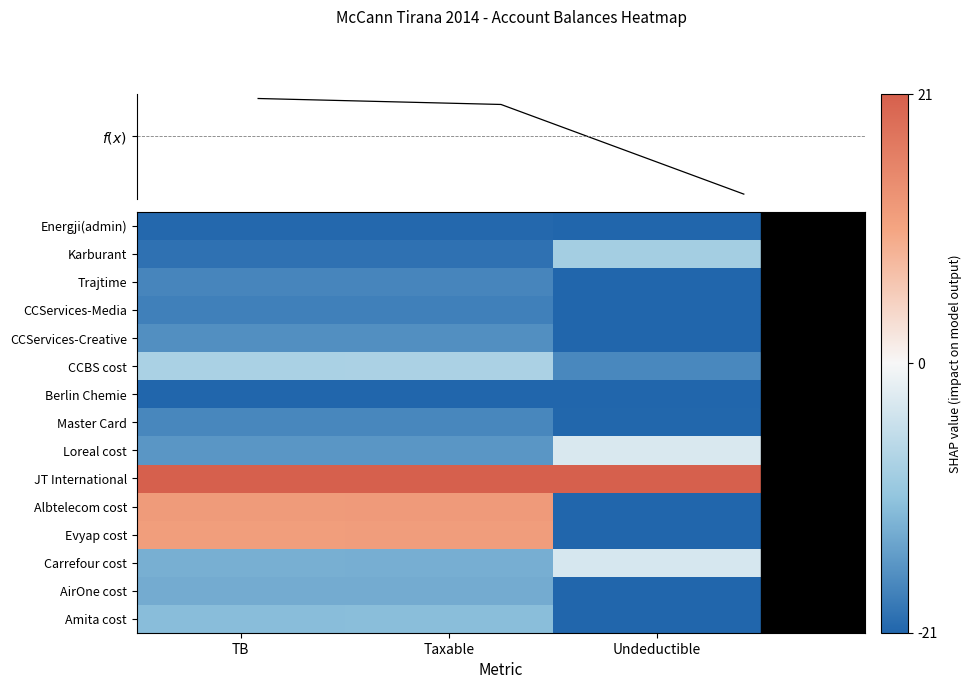

Reading left to right, transcribe all the data shown in this chart.

Energji(admin): TB=-20.6	Taxable=-20.6	Undeductible=-21.0
Karburant: TB=-19.6	Taxable=-19.7	Undeductible=-8.6
Trajtime: TB=-17.4	Taxable=-17.4	Undeductible=-21.0
CCServices-Media: TB=-18.0	Taxable=-18.0	Undeductible=-21.0
CCServices-Creative: TB=-16.4	Taxable=-16.4	Undeductible=-21.0
CCBS cost: TB=-7.9	Taxable=-7.9	Undeductible=-17.2
Berlin Chemie: TB=-21.0	Taxable=-21.0	Undeductible=-21.0
Master Card: TB=-17.2	Taxable=-17.2	Undeductible=-20.8
Loreal cost: TB=-15.6	Taxable=-15.6	Undeductible=-3.1
JT International: TB=21.0	Taxable=21.0	Undeductible=21.0
Albtelecom cost: TB=11.9	Taxable=12.0	Undeductible=-21.0
Evyap cost: TB=11.5	Taxable=11.6	Undeductible=-21.0
Carrefour cost: TB=-12.9	Taxable=-12.9	Undeductible=-3.3
AirOne cost: TB=-13.3	Taxable=-13.3	Undeductible=-21.0
Amita cost: TB=-11.3	Taxable=-11.2	Undeductible=-21.0